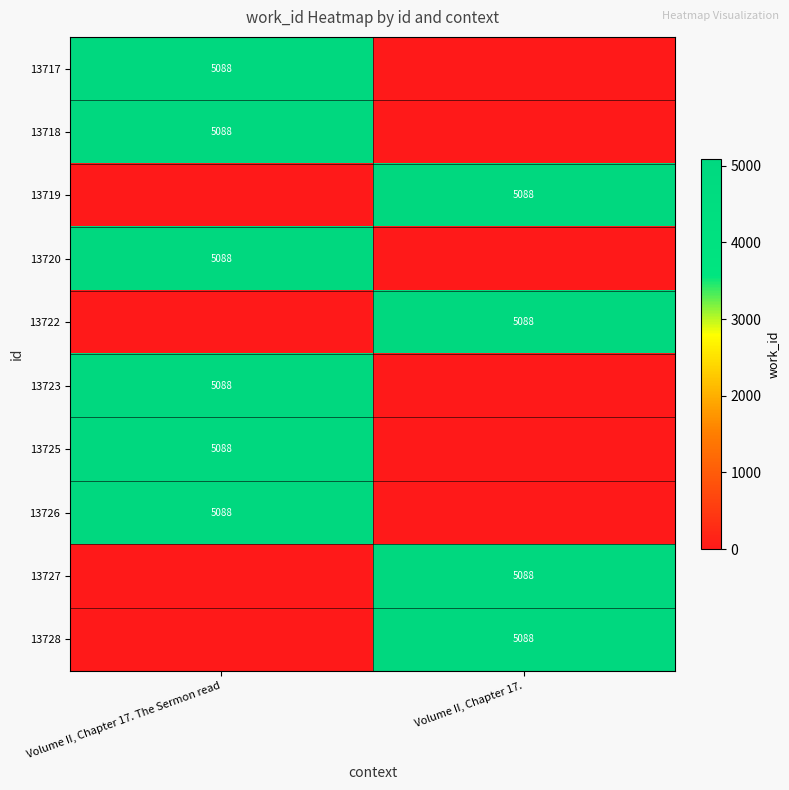

How many distinct data groups are displayed?

10